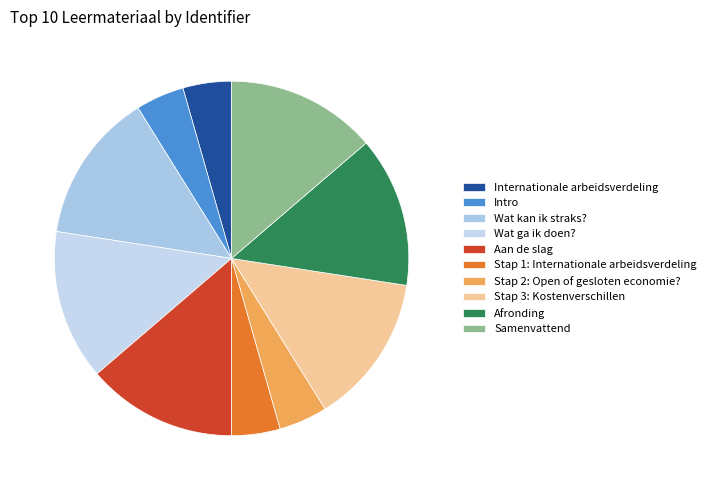

The Stap 2: Open of gesloten economie? slice represents 4% of the pie. True or false?

True